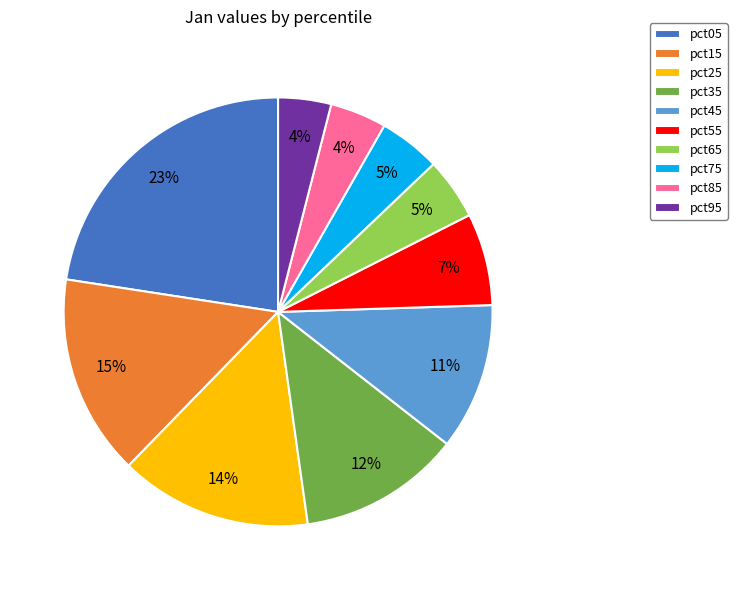

Count the number of slices in the pie.

10